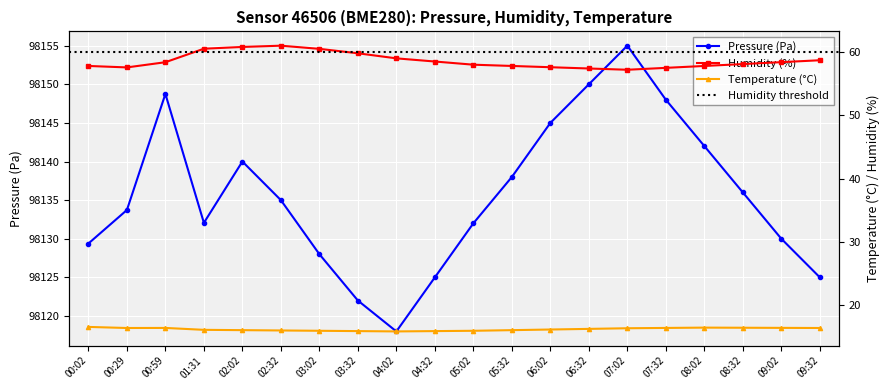

How many lines are shown in the chart?

3